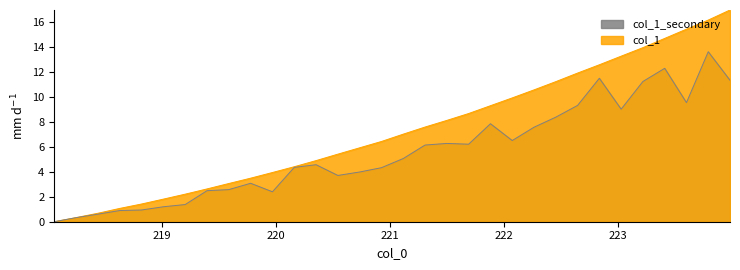

The value at 221.3083 is 10.9. True or false?

False